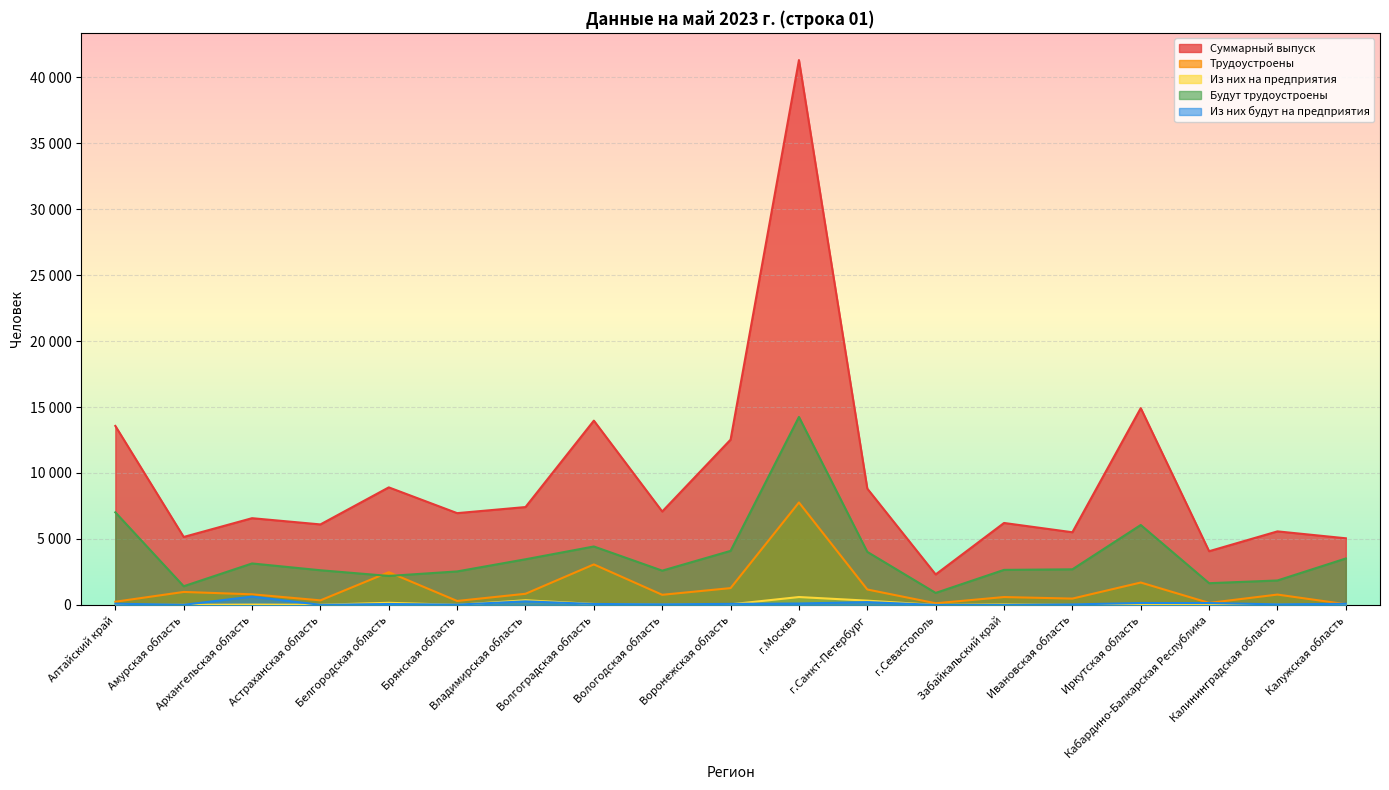

True or false: Трудоустроены has a value of 767 at Вологодская область.

True